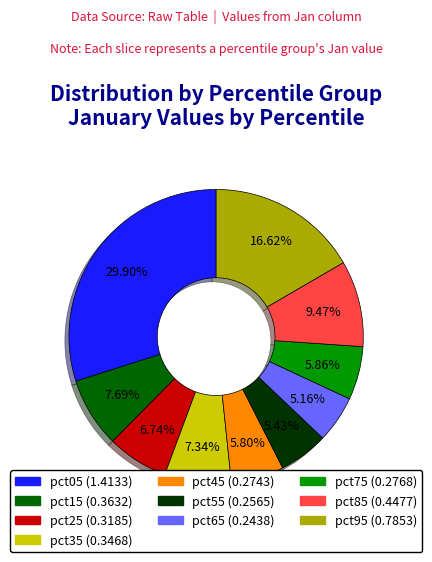

The pct25 slice represents 7% of the pie. True or false?

True